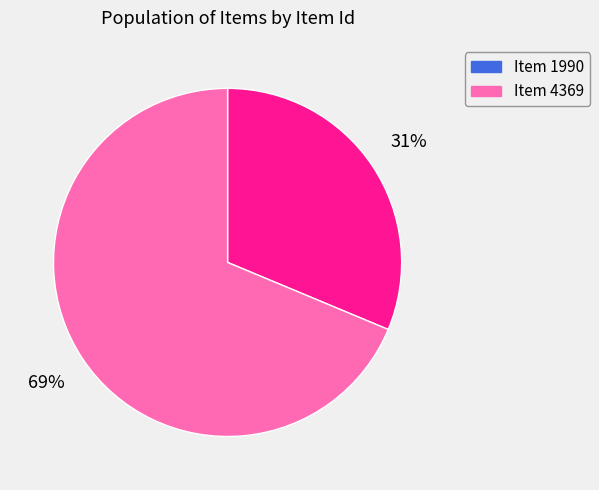

Which has a higher value, Item 4369 or Item 1990?

Item 4369